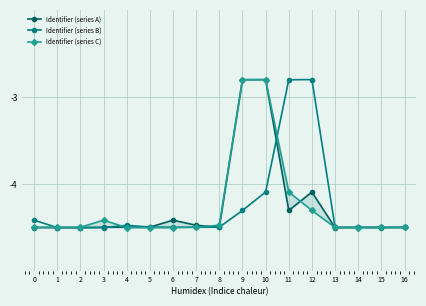

At which category does Identifier (series C) reach its first local valley?

2